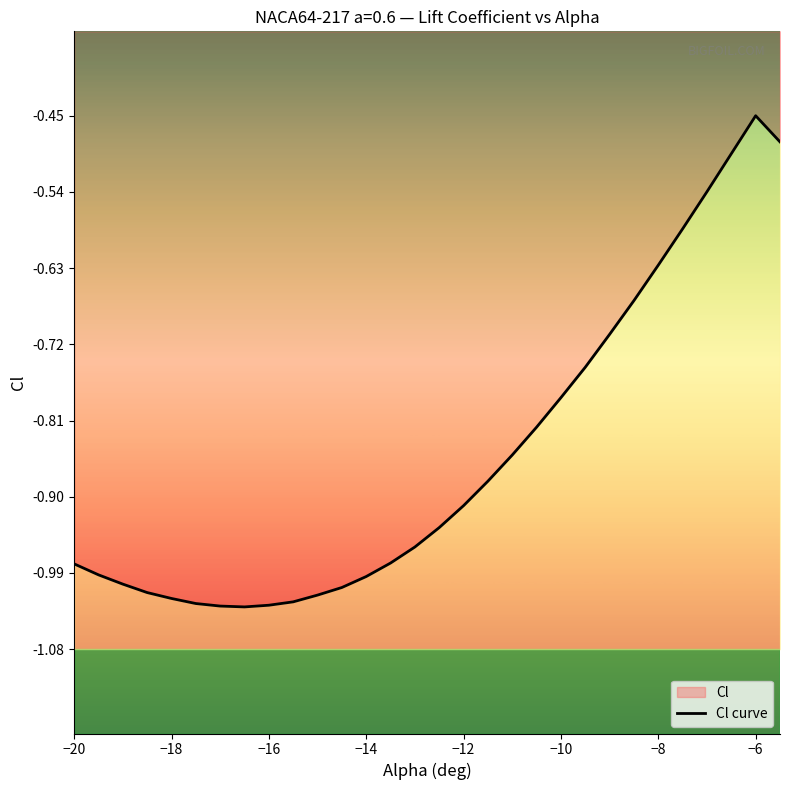

How many points are lower than both their immediate neighbors (excluding endpoints)?

1